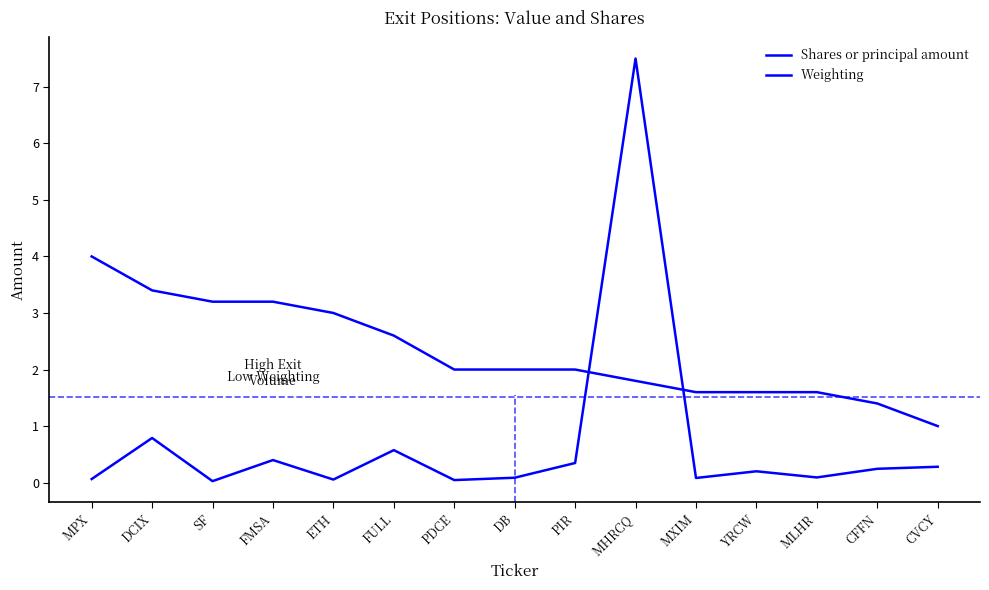

Reading right to left, extract all data points from this chart.

Shares or principal amount: CVCY=0.3	CFFN=0.2	MLHR=0.1	YRCW=0.2	MXIM=0.1	MHRCQ=7.5	PIR=0.3	DB=0.1	PDCE=0.0	FULL=0.6	ETH=0.1	FMSA=0.4	SF=0.0	DCIX=0.8	MPX=0.1
Weighting: CVCY=1.0	CFFN=1.4	MLHR=1.6	YRCW=1.6	MXIM=1.6	MHRCQ=1.8	PIR=2.0	DB=2.0	PDCE=2.0	FULL=2.6	ETH=3.0	FMSA=3.2	SF=3.2	DCIX=3.4	MPX=4.0